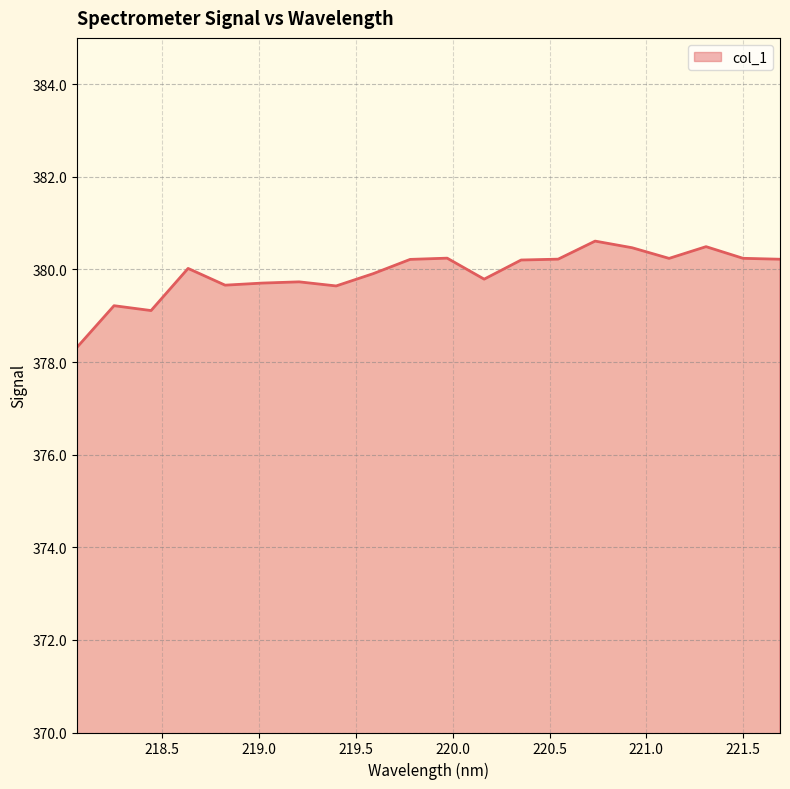

What is the maximum value shown in the chart?

380.6